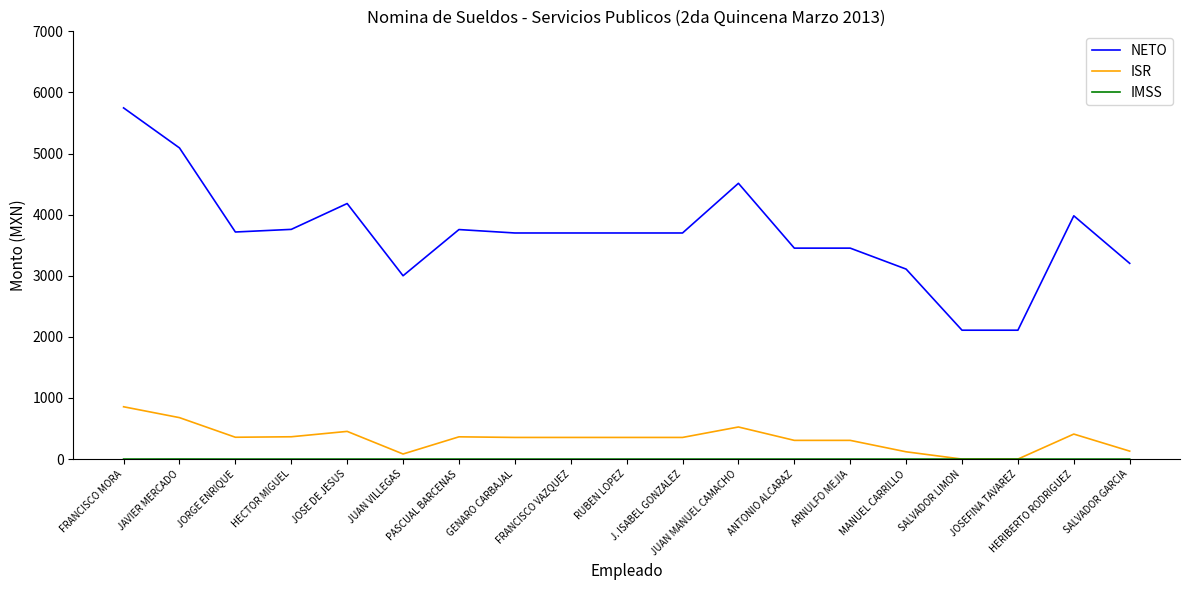

Which series has the largest total across all categories?

NETO